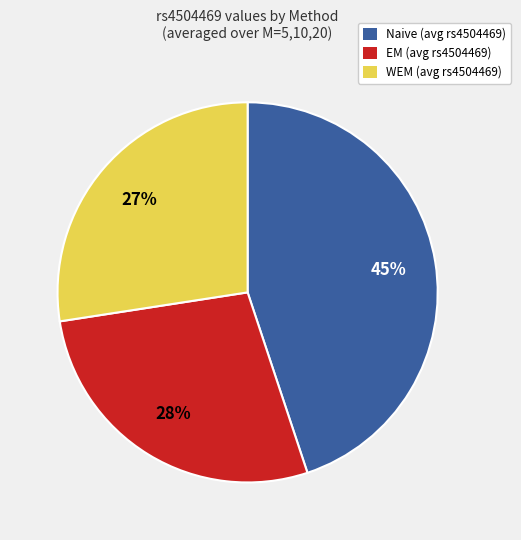

To the nearest percent, what is the average slice percentage?

33%